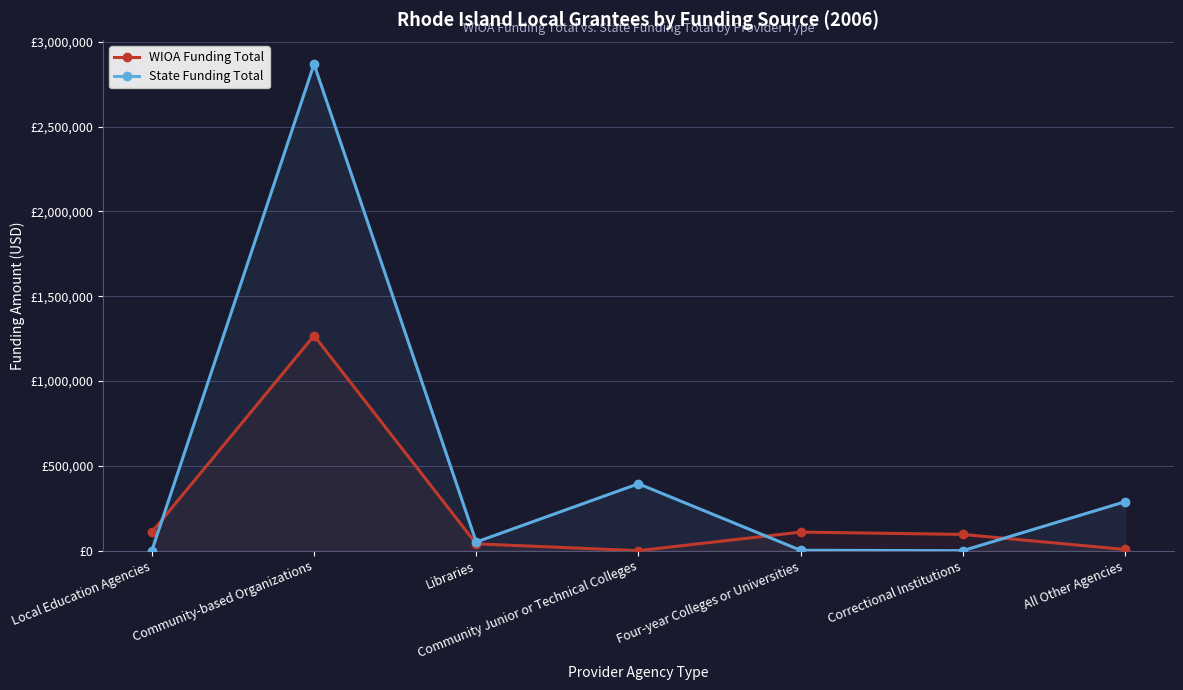

Reading left to right, transcribe all the data shown in this chart.

WIOA Funding Total: 109563	1268352	40520	0	109563	95950	7200
State Funding Total: 0	2868563	51000	394484	2312	0	288430